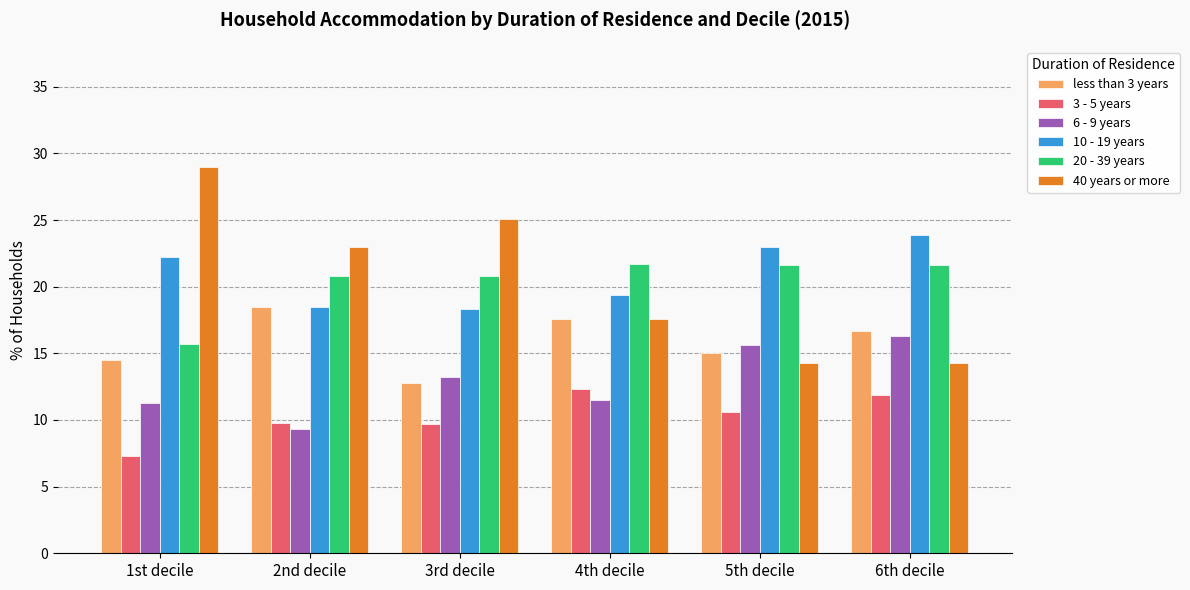

The value of 10 - 19 years at 6th decile is 13.4. True or false?

False